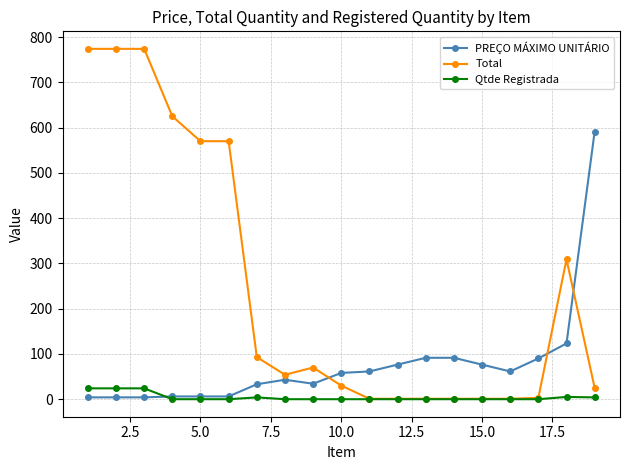

Rank the series by their maximum value, from highest to lowest.

Total, PREÇO MÁXIMO UNITÁRIO, Qtde Registrada